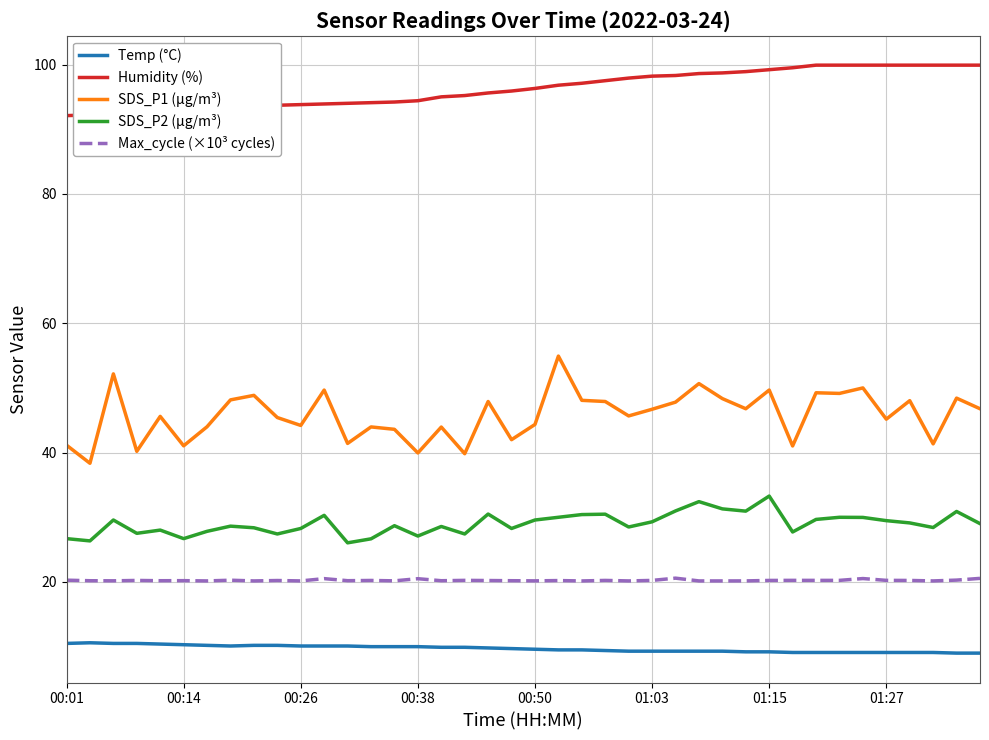

Which series has the largest total across all categories?

Humidity (%)